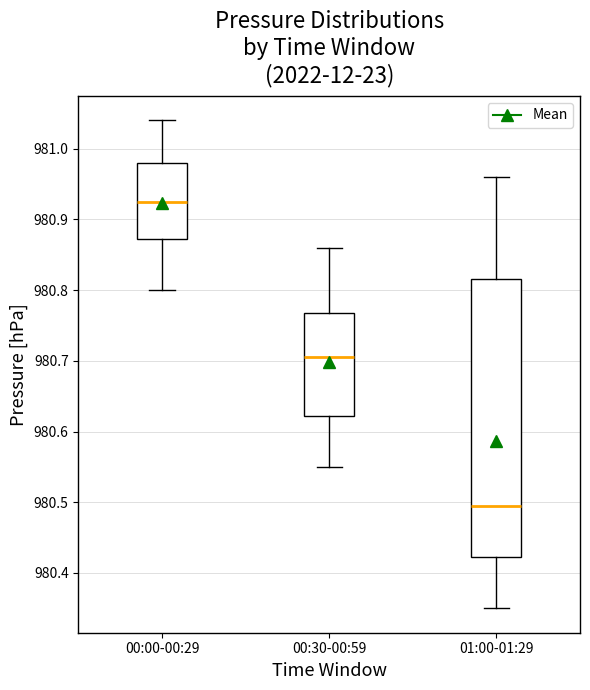

Where is the upper edge of the box for 00:00-00:29 on the y-axis? The values are not printed on the chart, so give them approximately, as read against the axis.

980.98